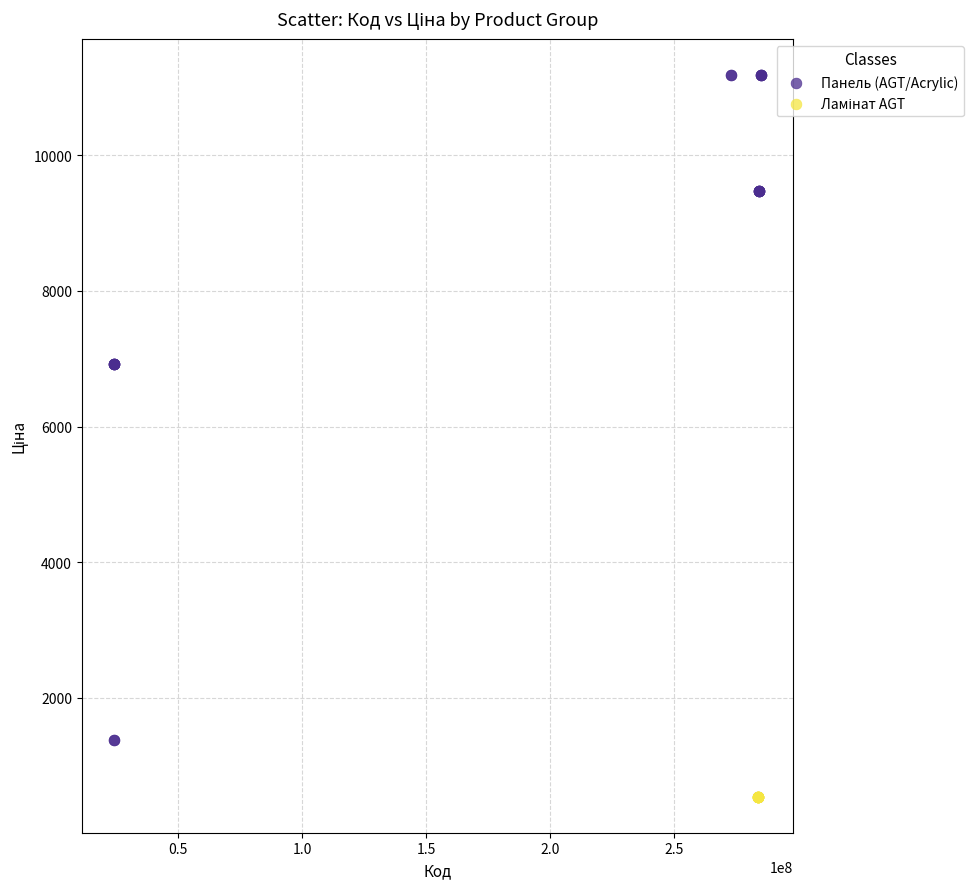

Which series contains the highest Y value?

Панель (AGT/Acrylic)